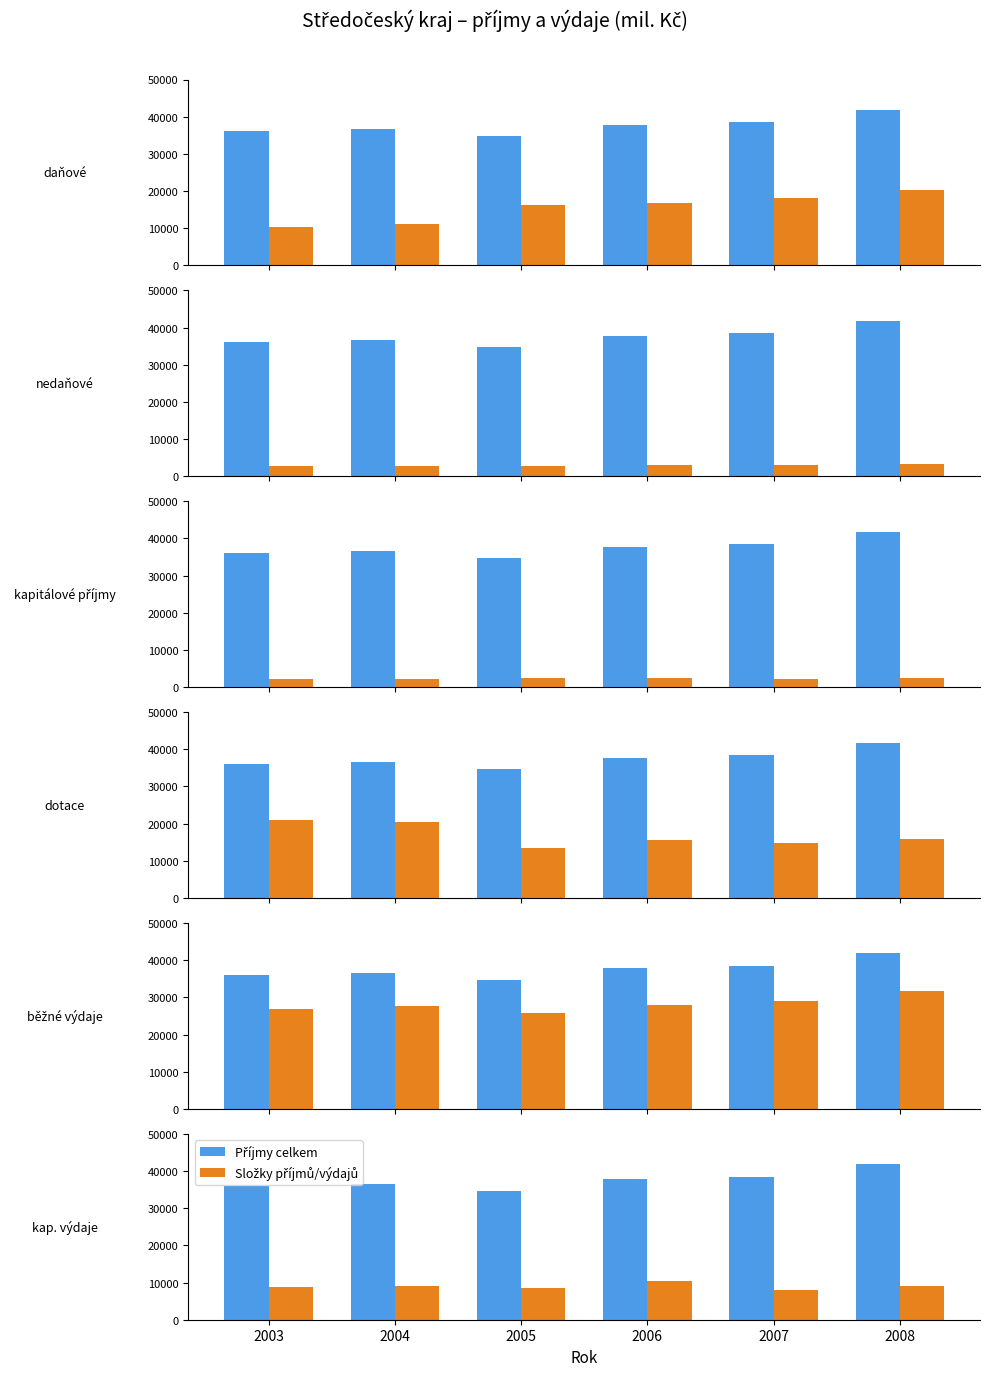

The chart shows a value of 22469.2 at 2008. True or false?

False